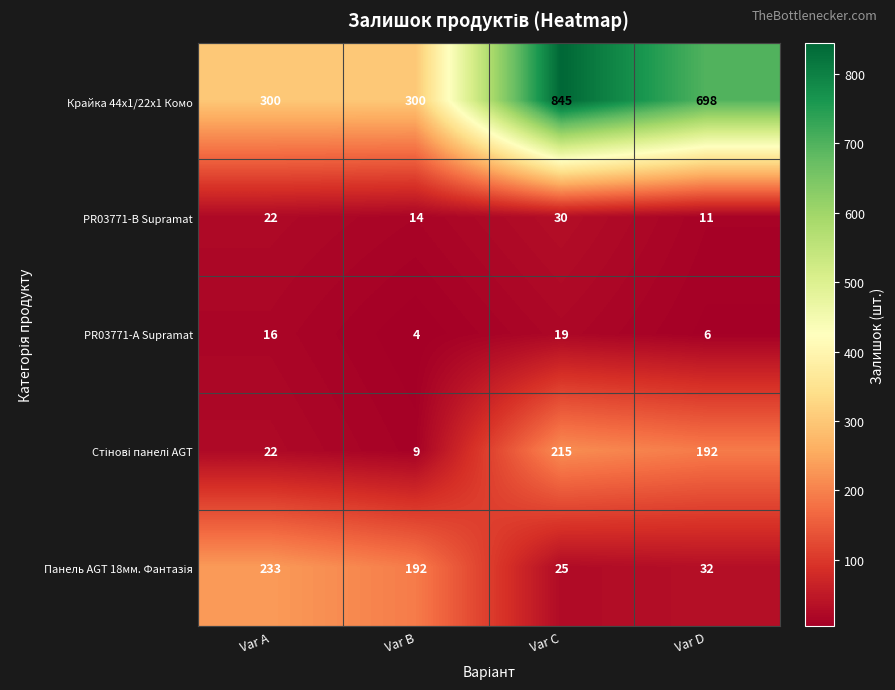

Which label corresponds to the largest value in the chart?

Var C